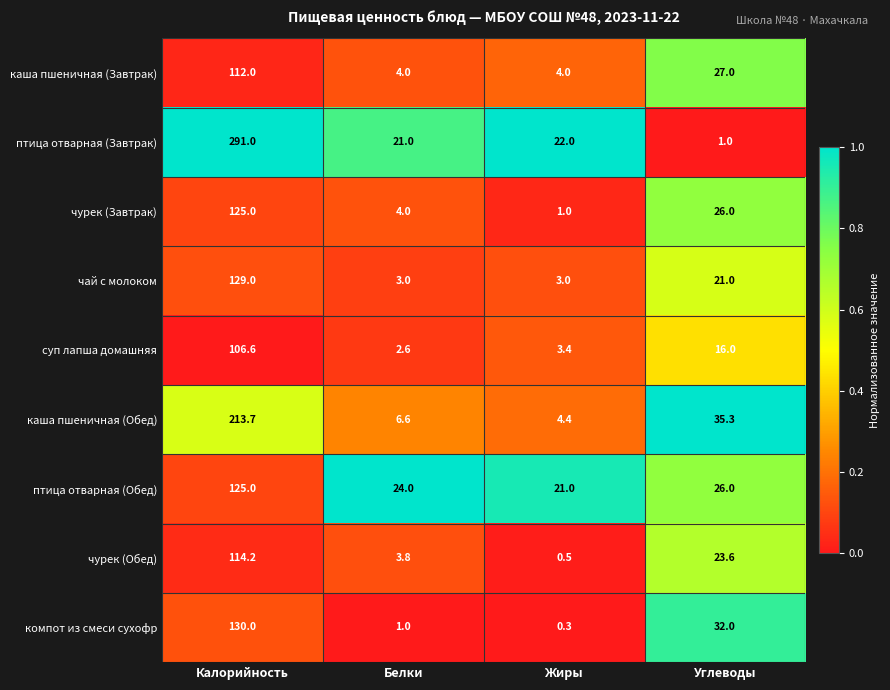

Is it true that чурек (Завтрак) equals 1.0 at Жиры?

True